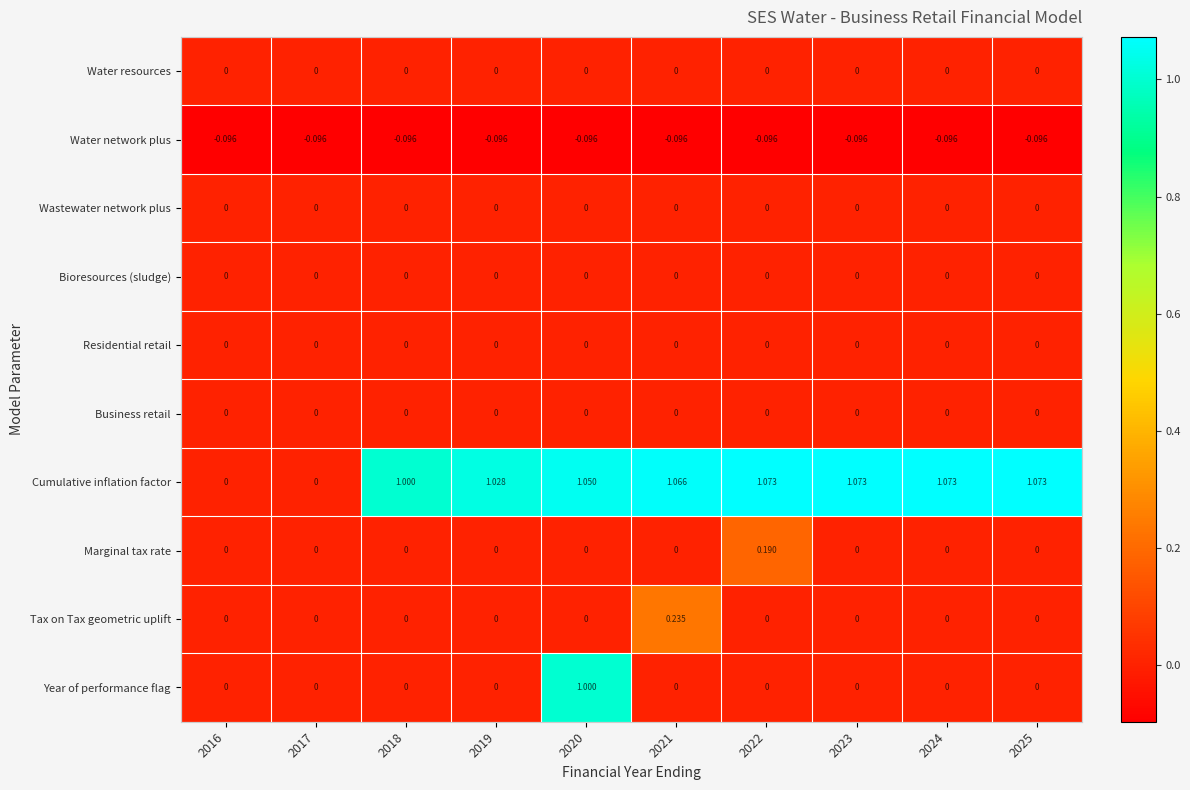

How many distinct data groups are displayed?

10